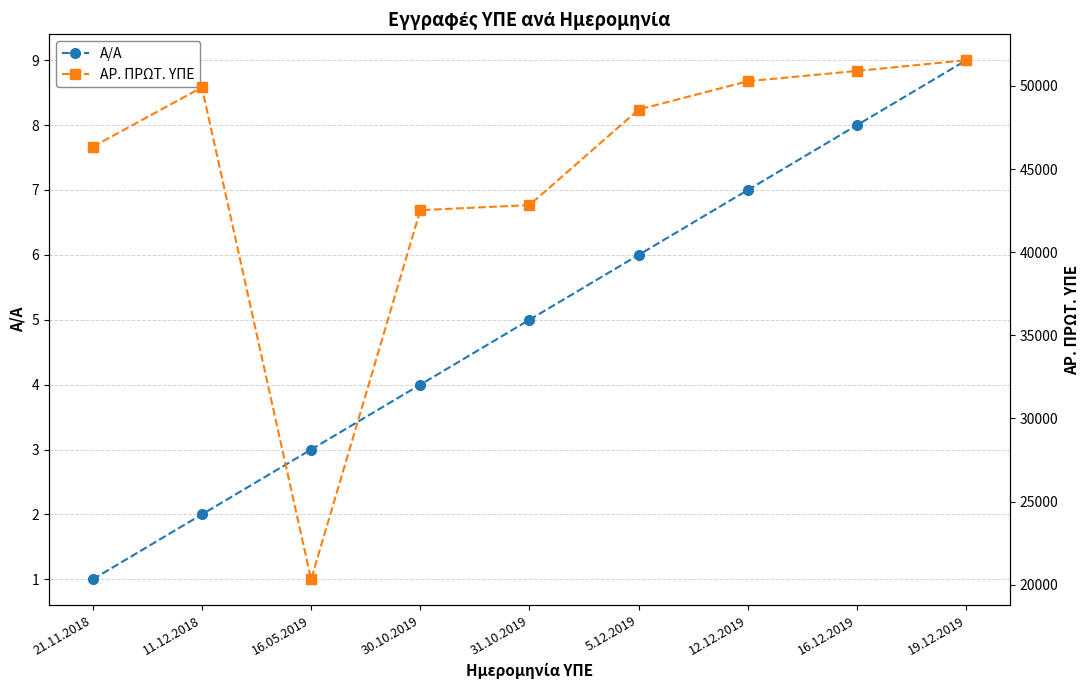

True or false: ΑΡ. ΠΡΩΤ. ΥΠΕ and Α/Α cross at least once.

False